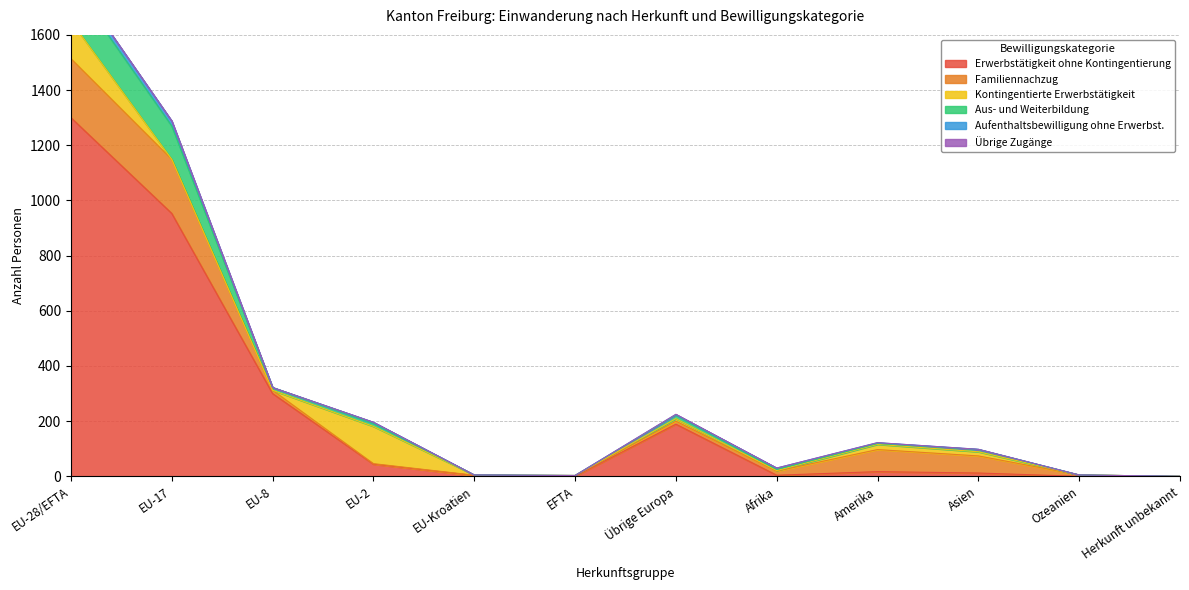

What are all the series names shown in the legend?

Erwerbstätigkeit ohne Kontingentierung, Familiennachzug, Kontingentierte Erwerbstätigkeit, Aus- und Weiterbildung, Aufenthaltsbewilligung ohne Erwerbst., Übrige Zugänge